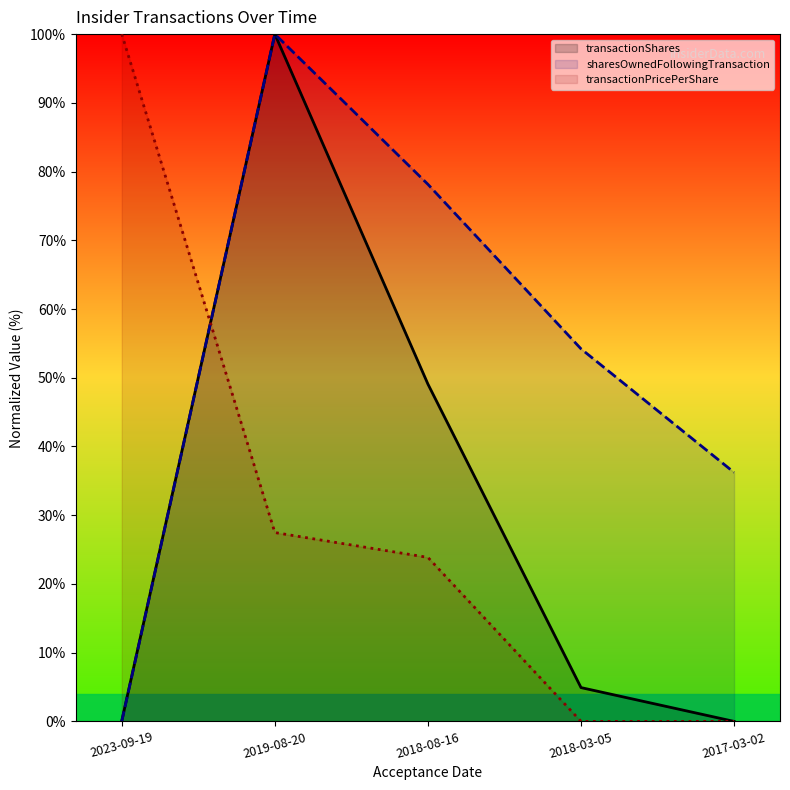

How many lines are shown in the chart?

3